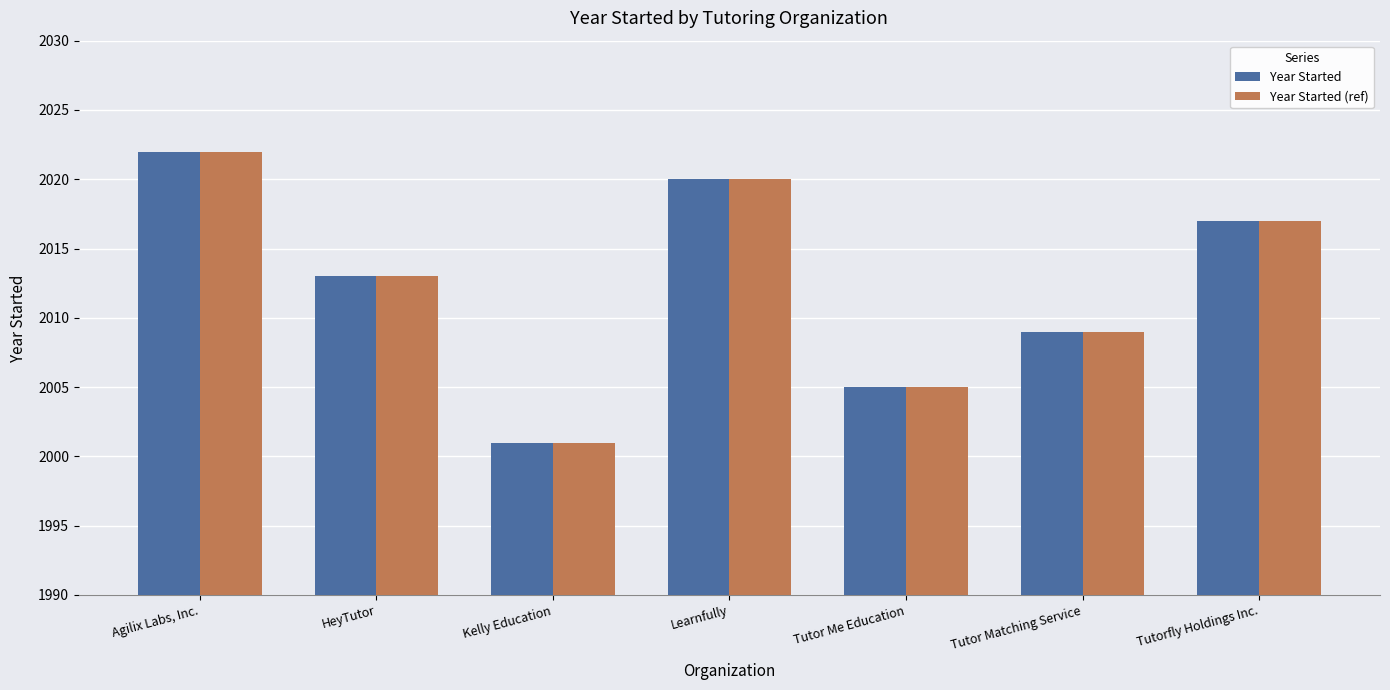

At which label does Year Started reach its peak?

Agilix Labs, Inc.